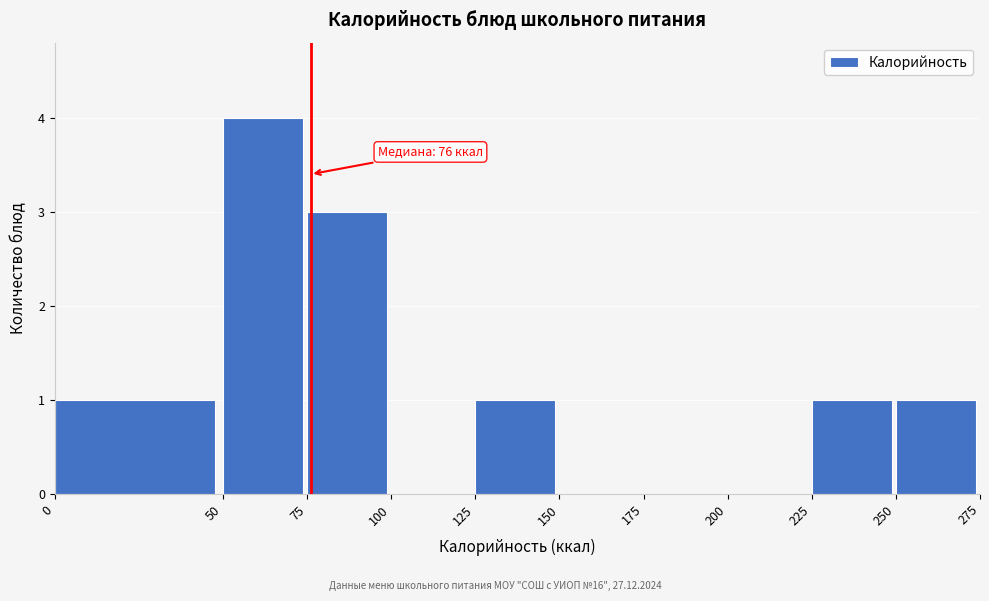

Over which range of the x-axis is the bar tallest?

50 to 75